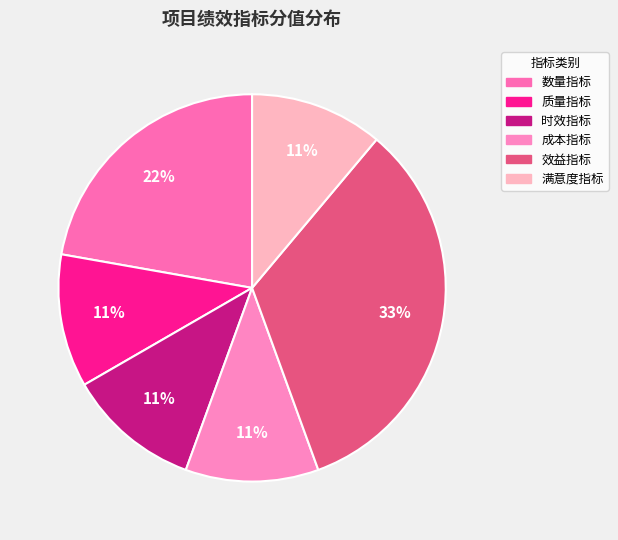

Combined, do 时效指标 and 效益指标 account for over 50%?

No